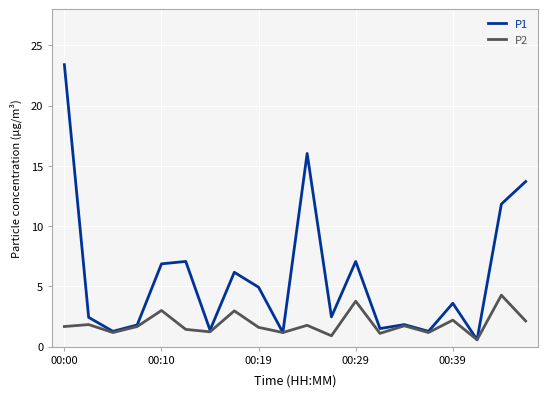

Which series has the widest spread of values?

P1